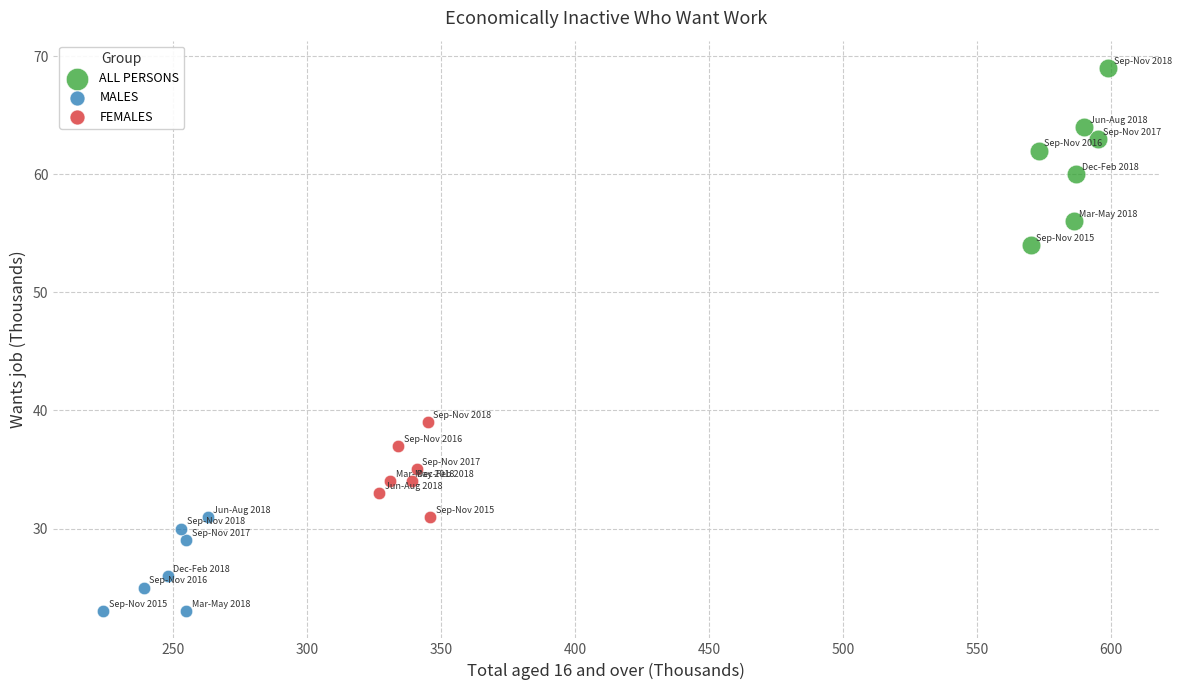

Which series contains the lowest Y value?

MALES